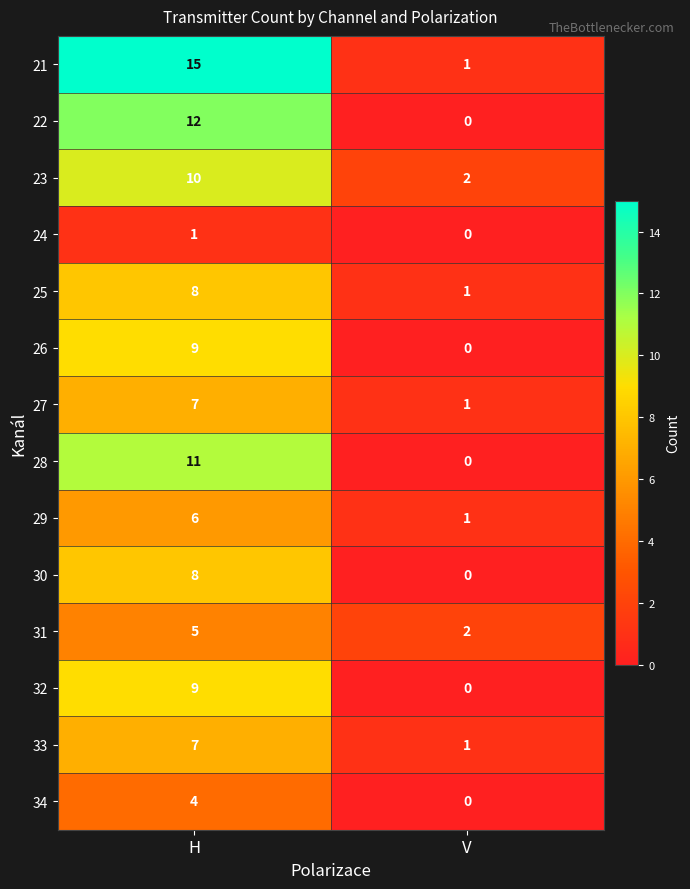

What is the sum of all 30 values?

8